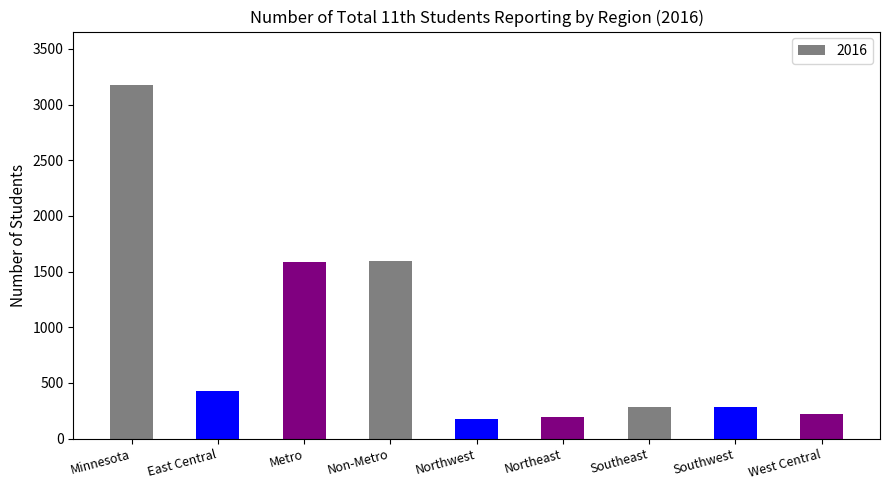

At which label does the data first exceed 285?

Minnesota